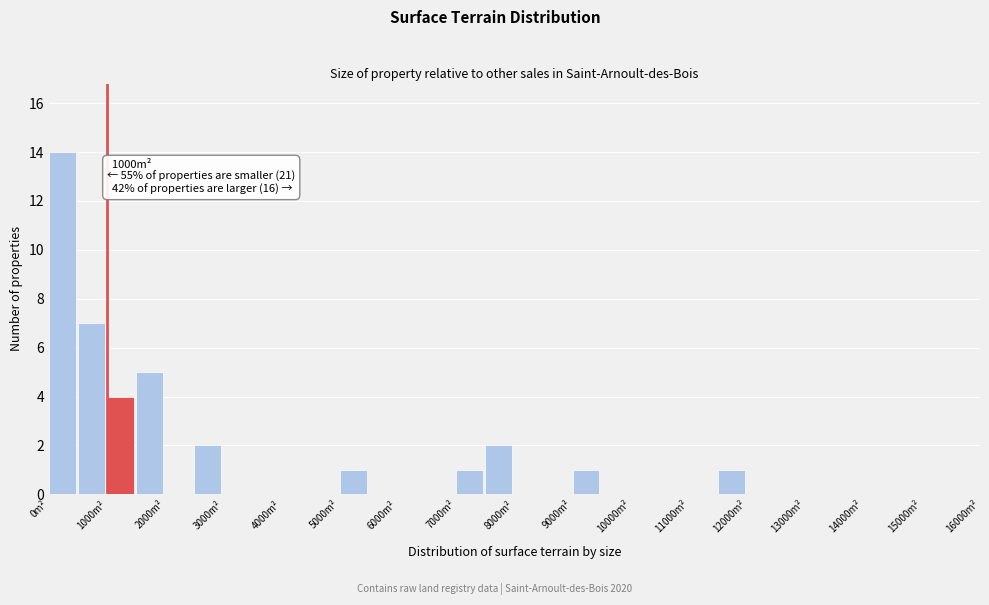

Which range on the x-axis has the tallest bar?

0 to 500